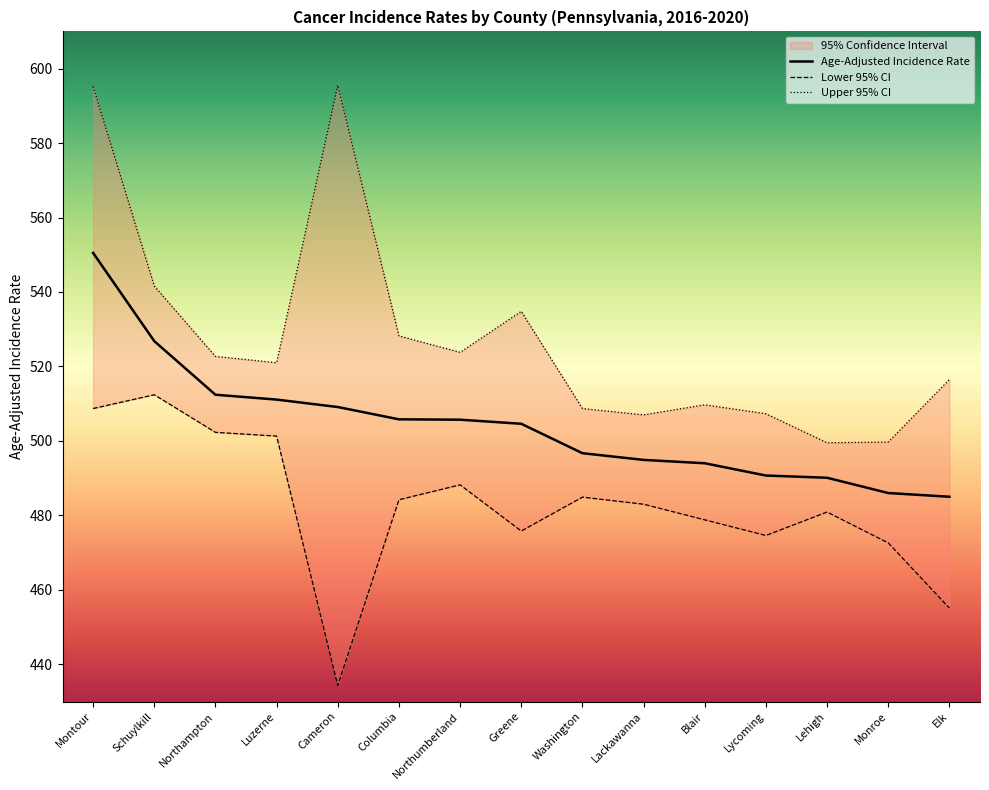

List the series in order of their peak value, lowest first.

Lower 95% CI, Age-Adjusted Incidence Rate, Upper 95% CI